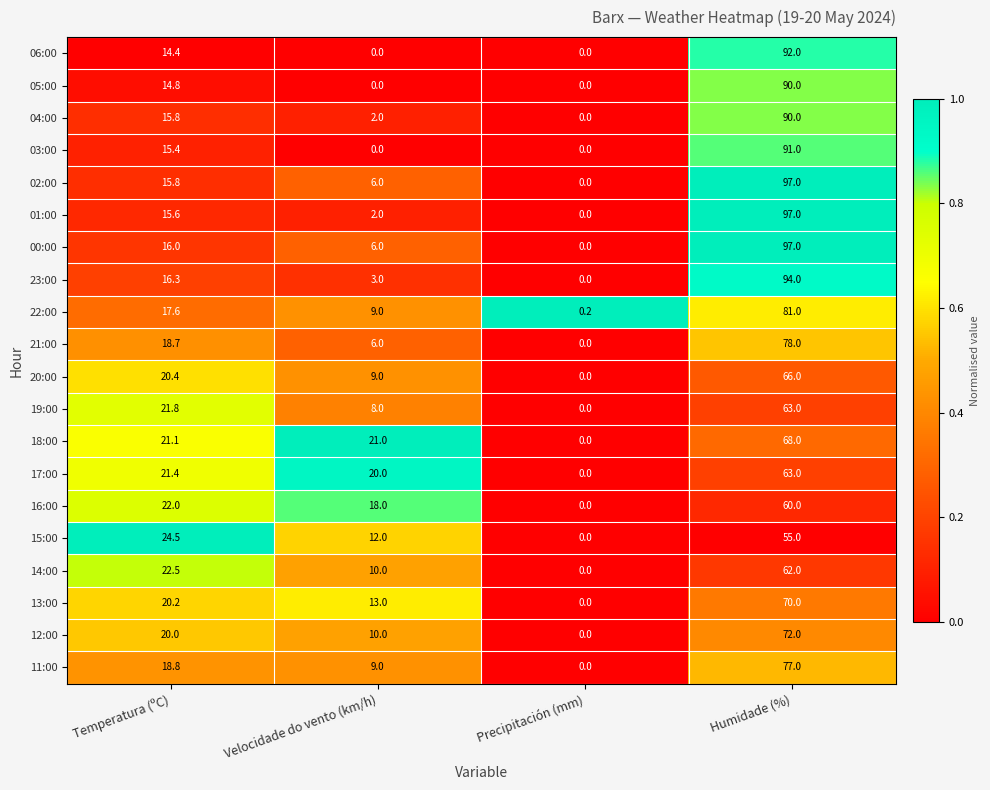

What is the total value across all series at Precipitación (mm)?

0.2